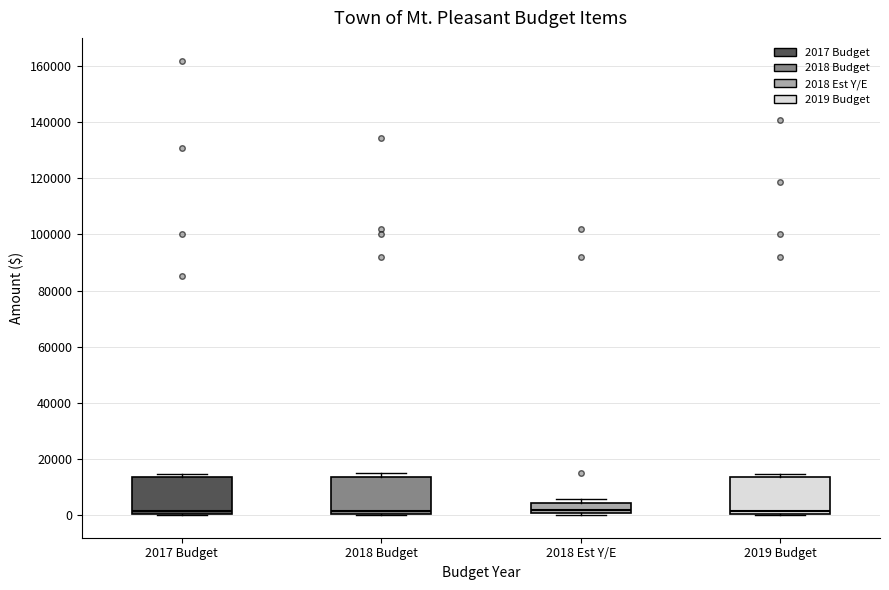

Reading left to right, read every box against the y-axis: the position of its median line, the range the box covers, and the ends of its whiskers. The values are not printed on the chart, so give them approximately, as read against the axis.

2017 Budget: median 2000, box 0 to 14000, whiskers 0 to 14000 (just above the box's upper edge)
2018 Budget: median 2000, box 0 to 14000, whiskers 0 to 14000 (just above the box's upper edge)
2018 Est Y/E: median 2000, box 0 to 4000, whiskers 0 (just below the box's lower edge) to 6000
2019 Budget: median 2000, box 0 to 14000, whiskers 0 to 14000 (just above the box's upper edge)